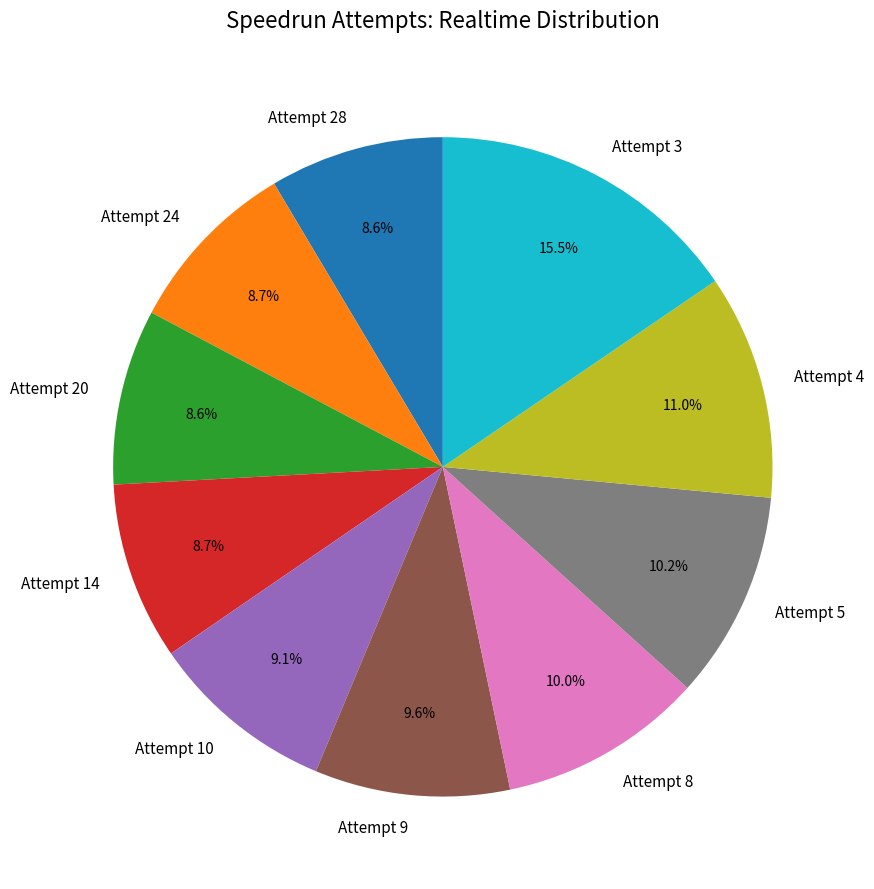

Combined, what portion of the pie is Attempt 3 and Attempt 14?

24.2%